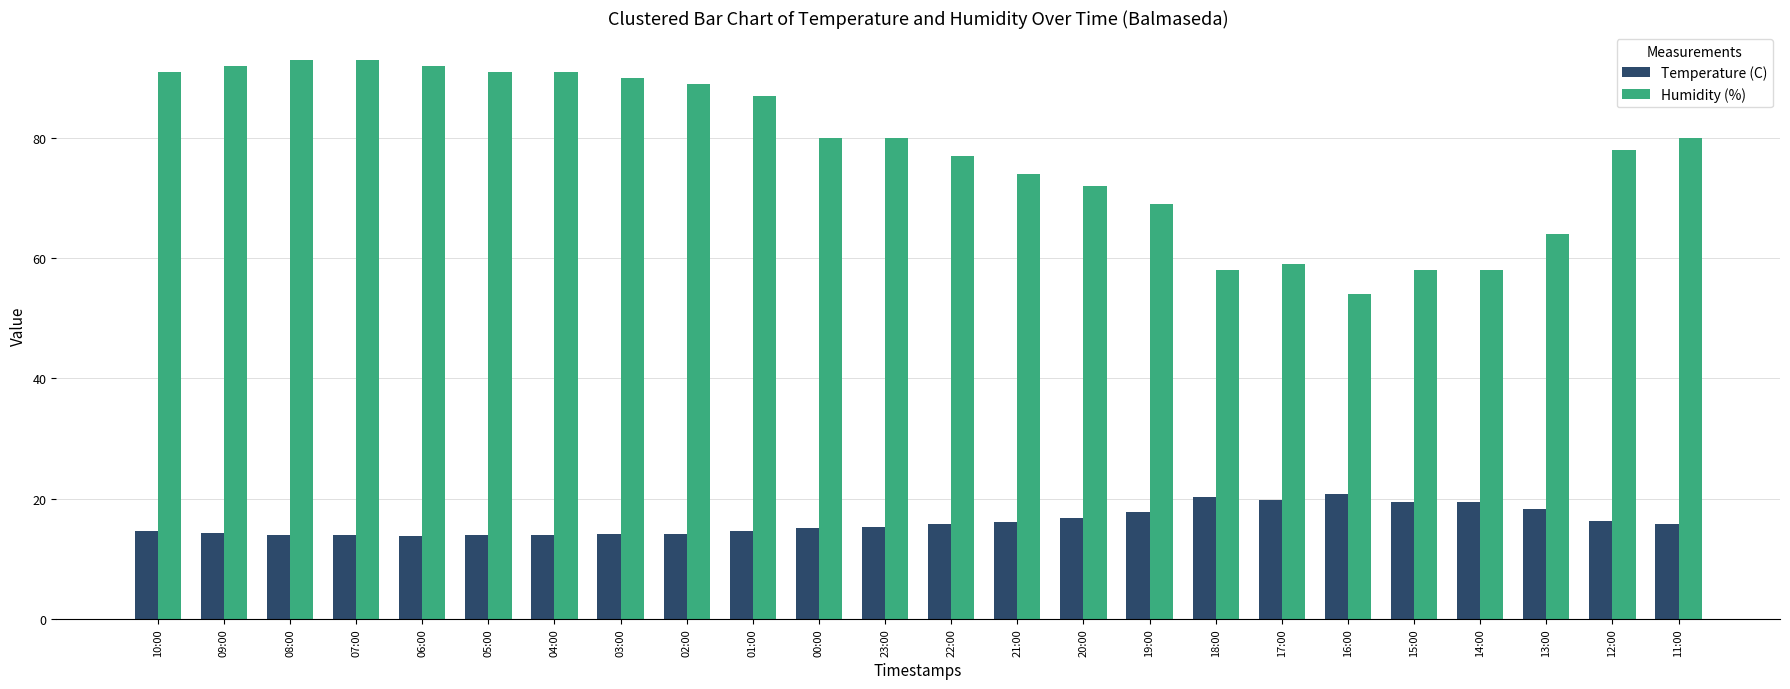

Between 05:00 and 11:00, which series saw the biggest shift?

Humidity (%)